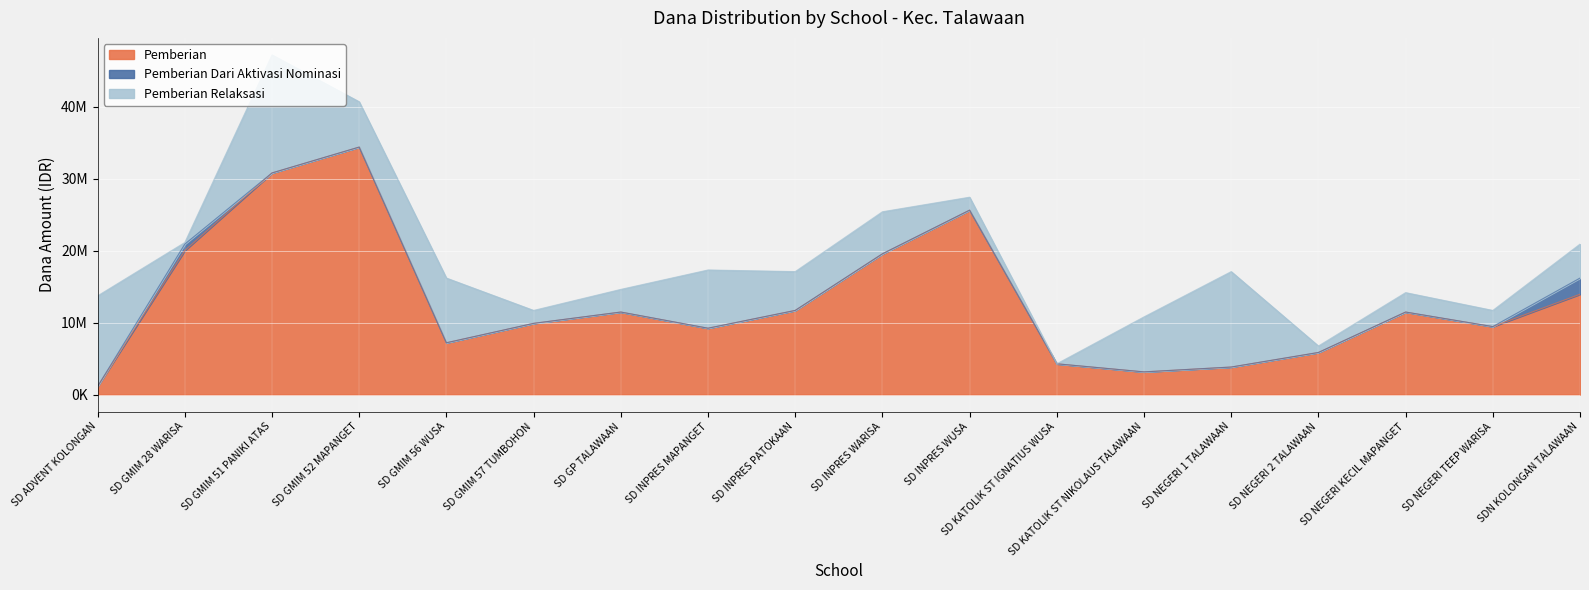

How many values in the Pemberian Relaksasi series exceed 5400000?

8